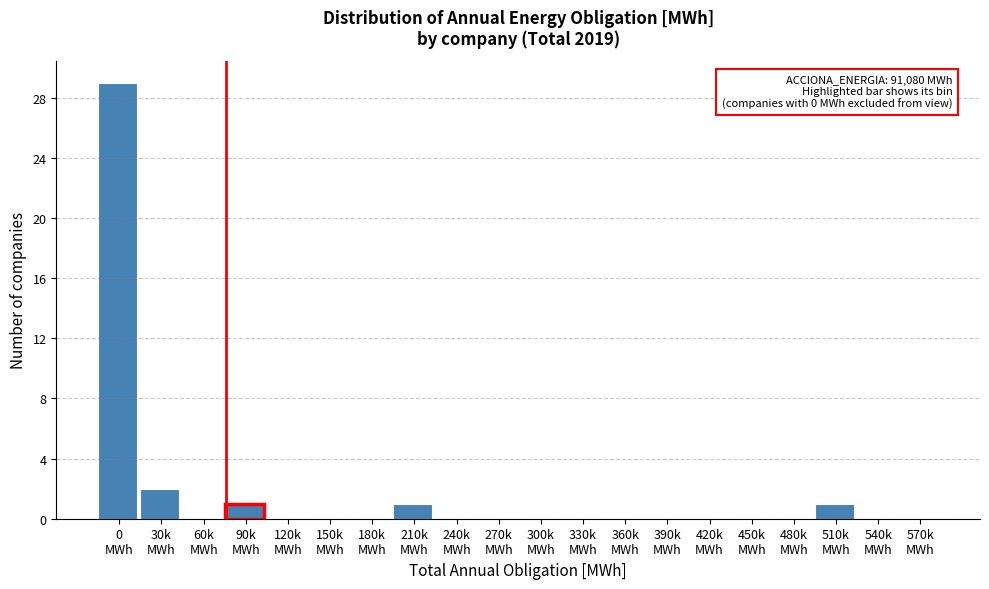

What is the maximum value shown in the chart?

29